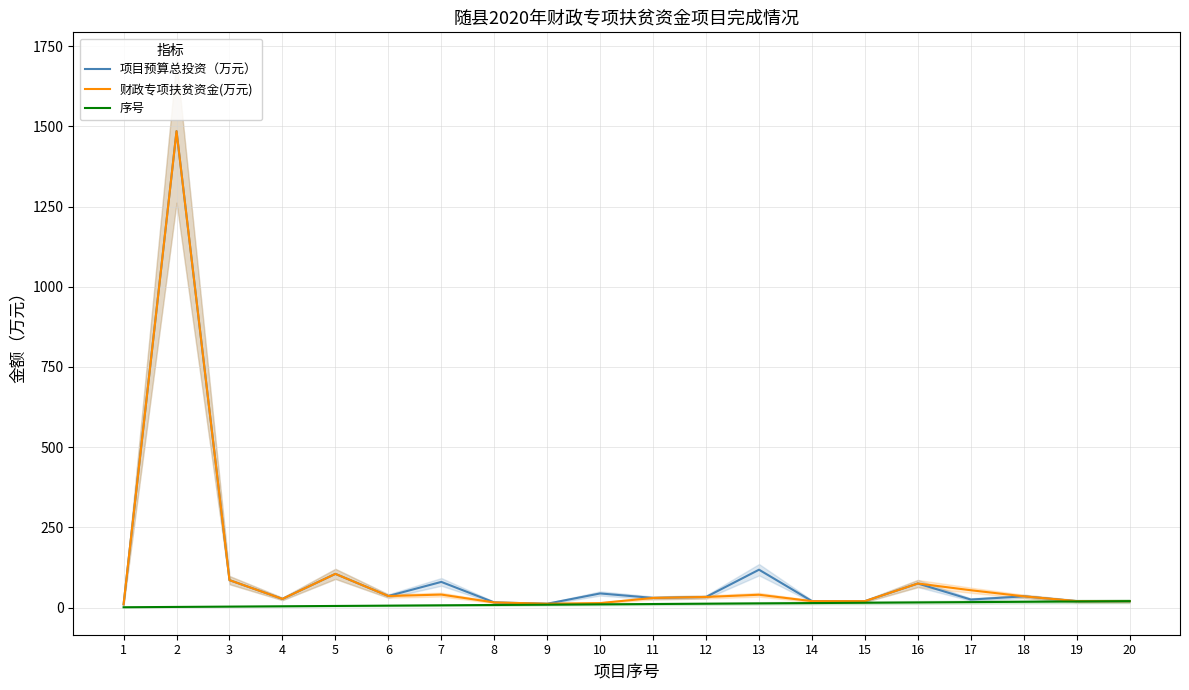

At which category does 财政专项扶贫资金(万元) reach its first local peak?

2